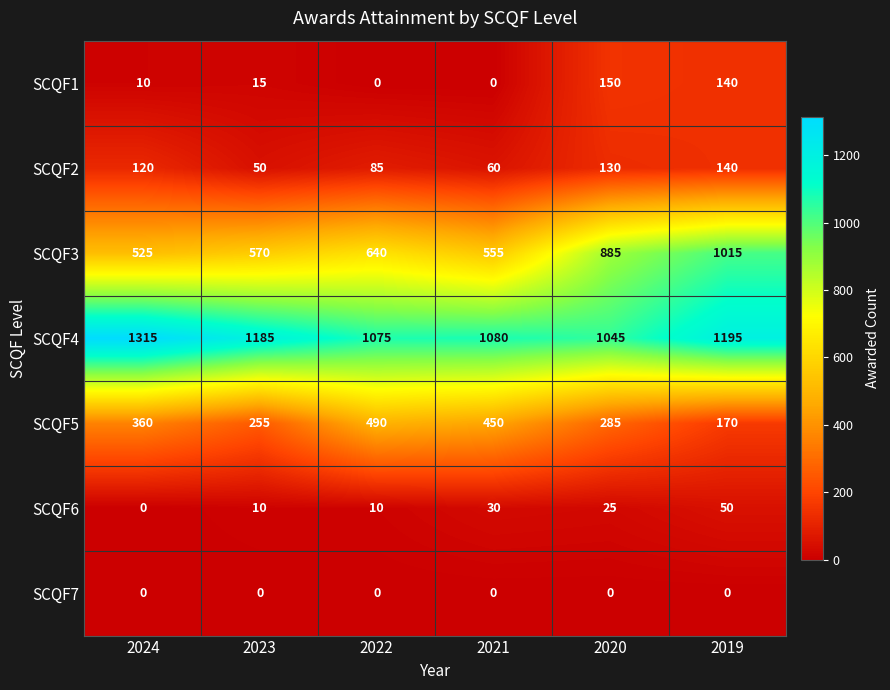

Between 2023 and 2022, which series saw the biggest shift?

SCQF5